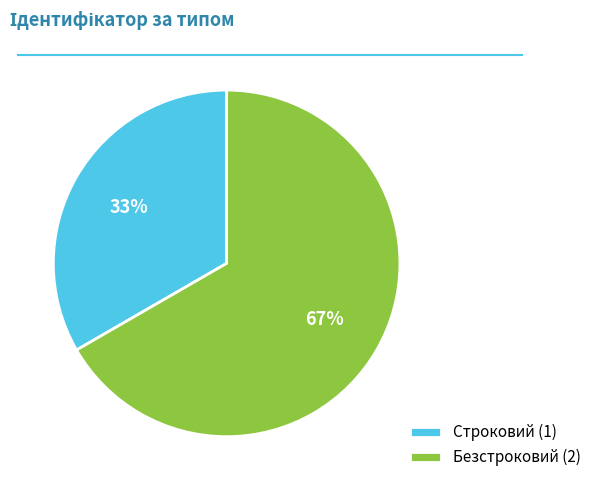

What is the ratio of the value at Безстроковий to the value at Строковий?

2.0